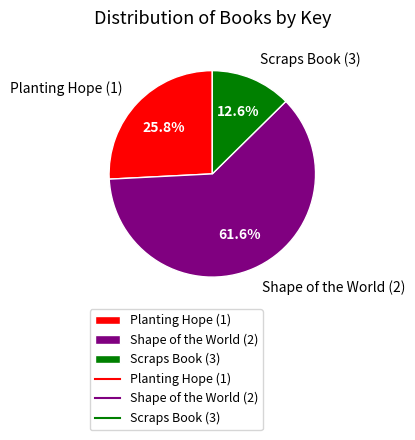

Which category has the smallest portion of the pie?

Scraps Book (3)